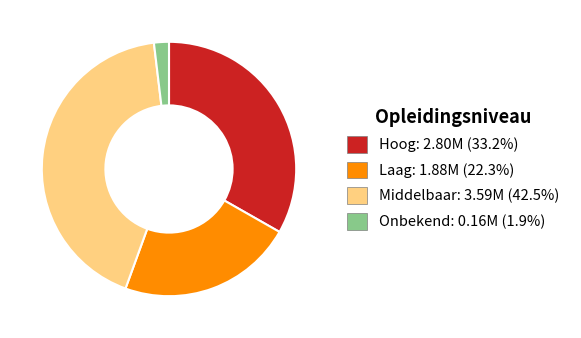

How many segments does this pie chart have?

4